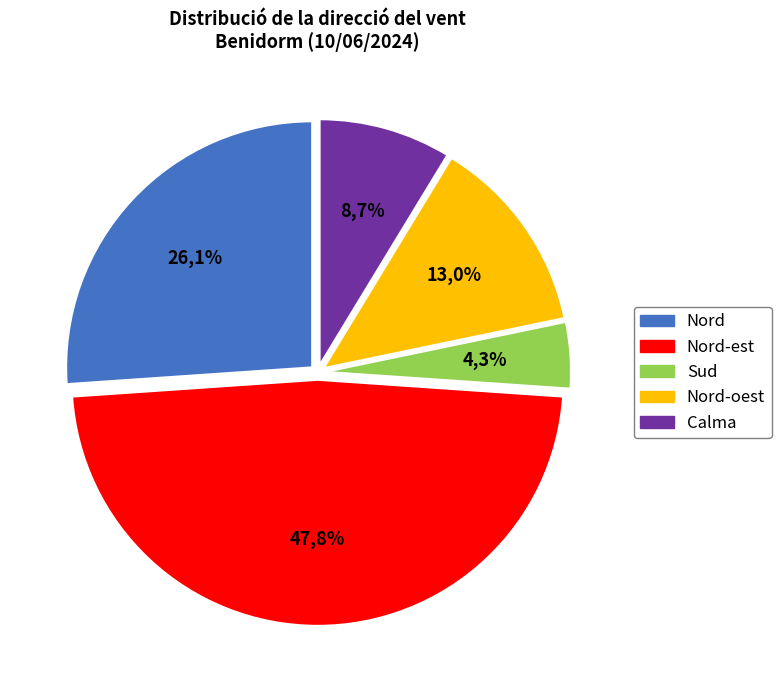

Does Nord-est account for over 50% of the chart?

No